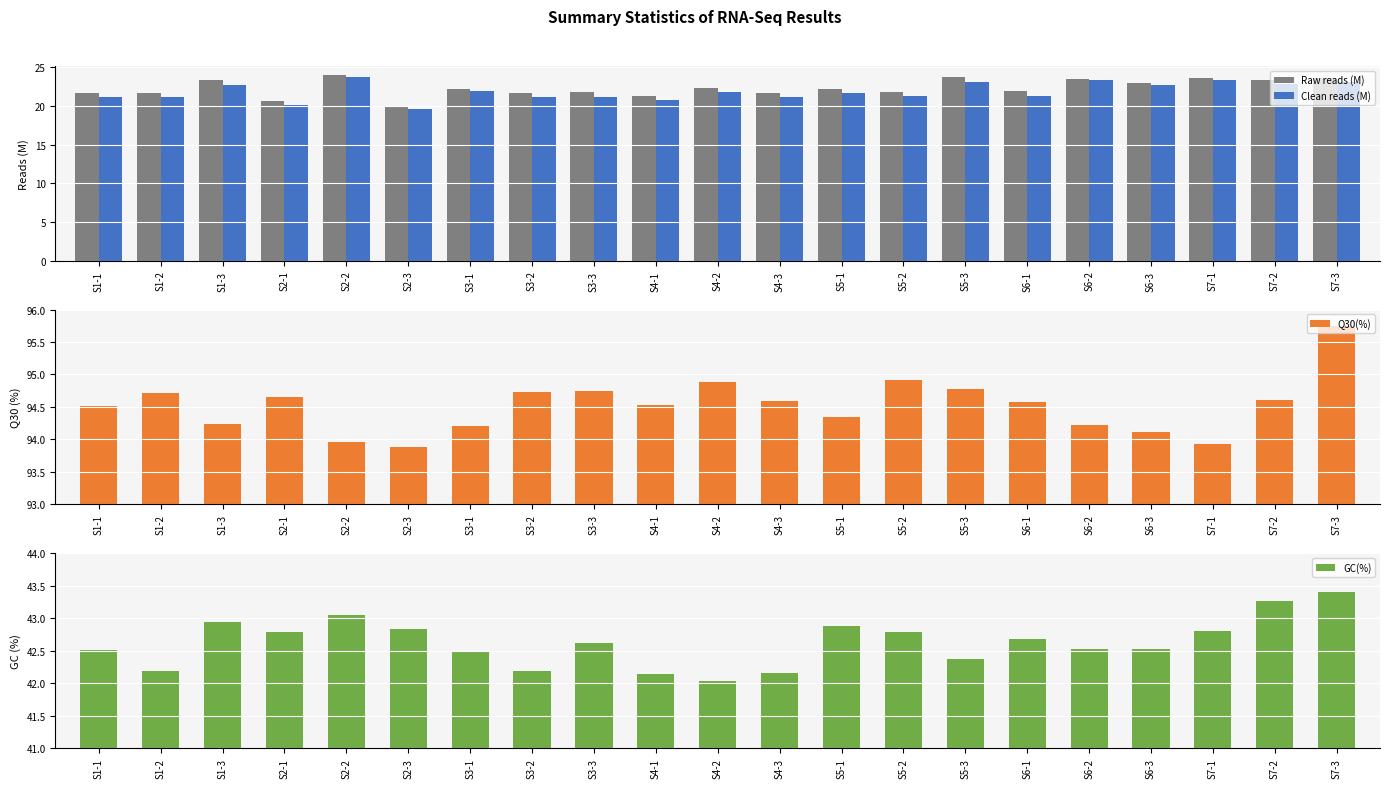

Which series has the largest range (max minus min)?

Clean reads (M)